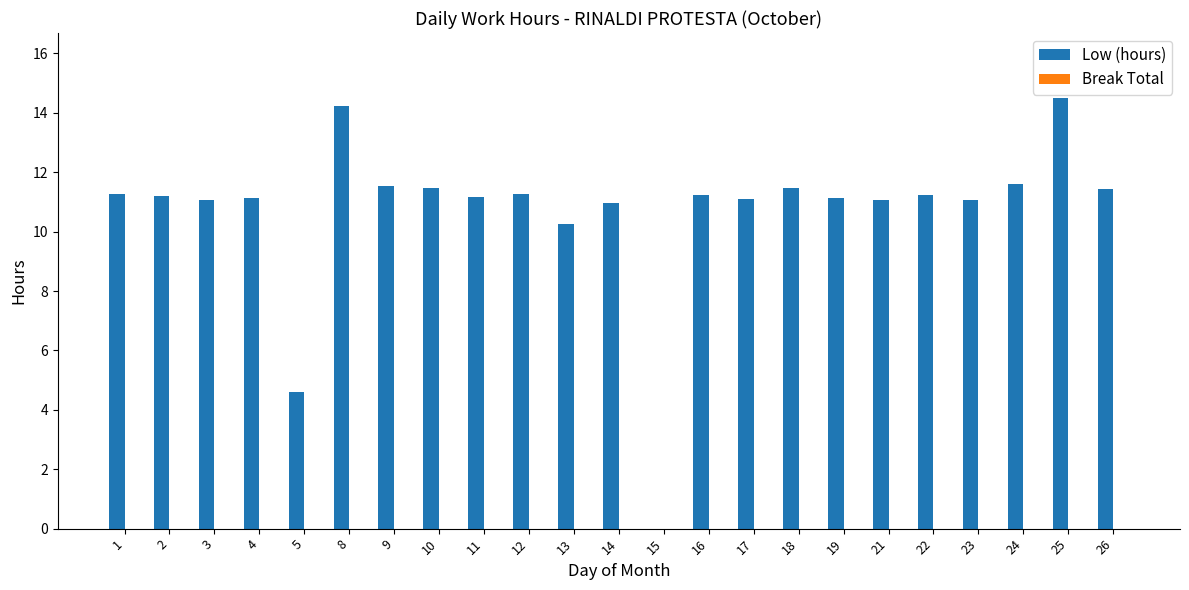

What is the maximum value shown in the chart?

14.5